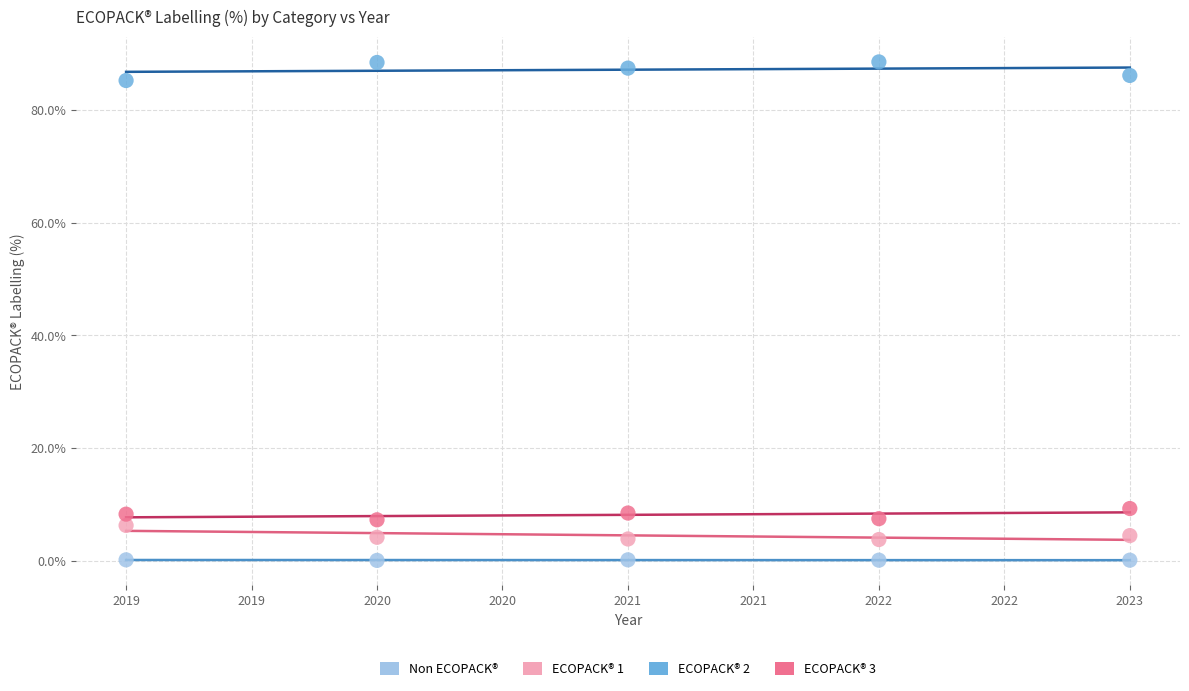

Across all data points, what is the range of X values (max minus min)?

4.0